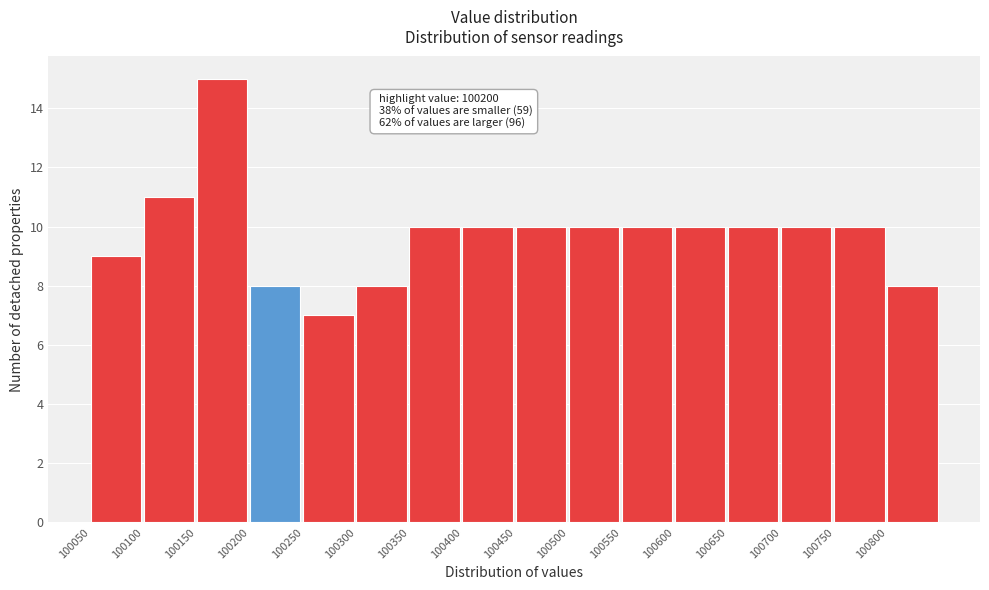

Over which range of the x-axis is the bar tallest?

100150 to 100200